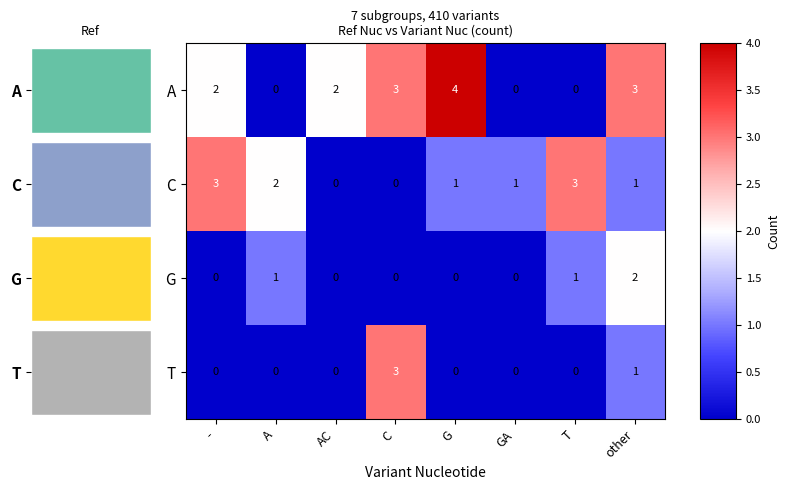

What is the sum of all A values?

14